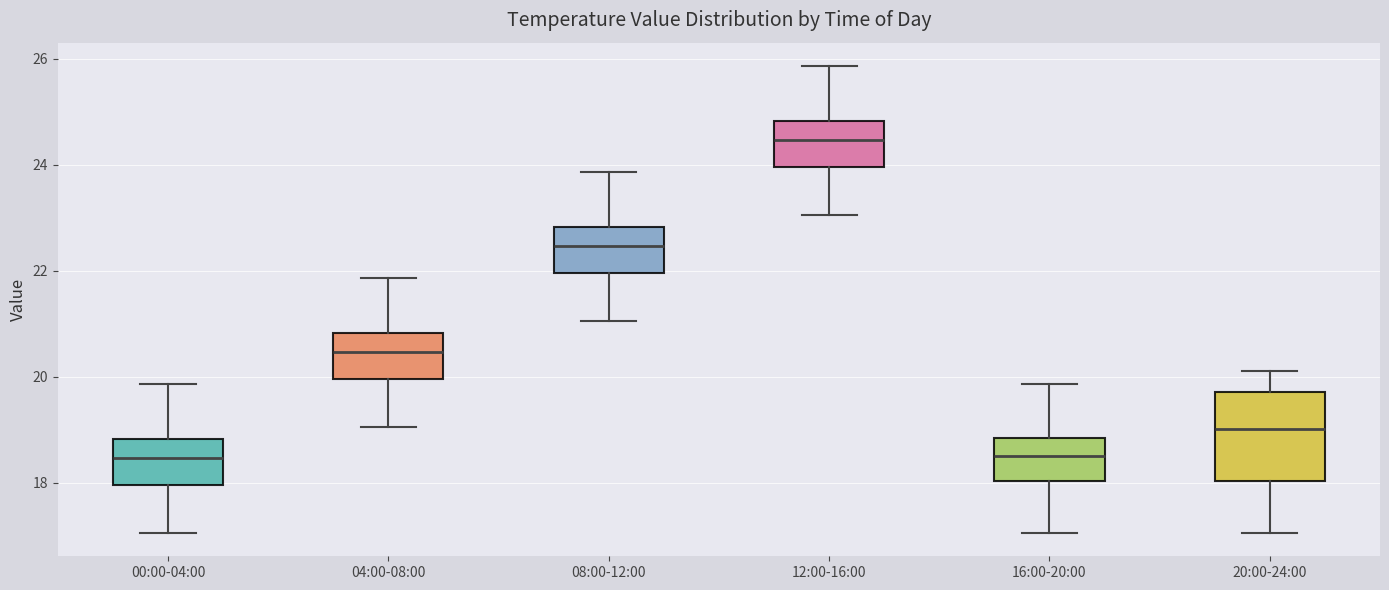

Which box is the tallest, from its lower edge to its upper edge?

20:00-24:00